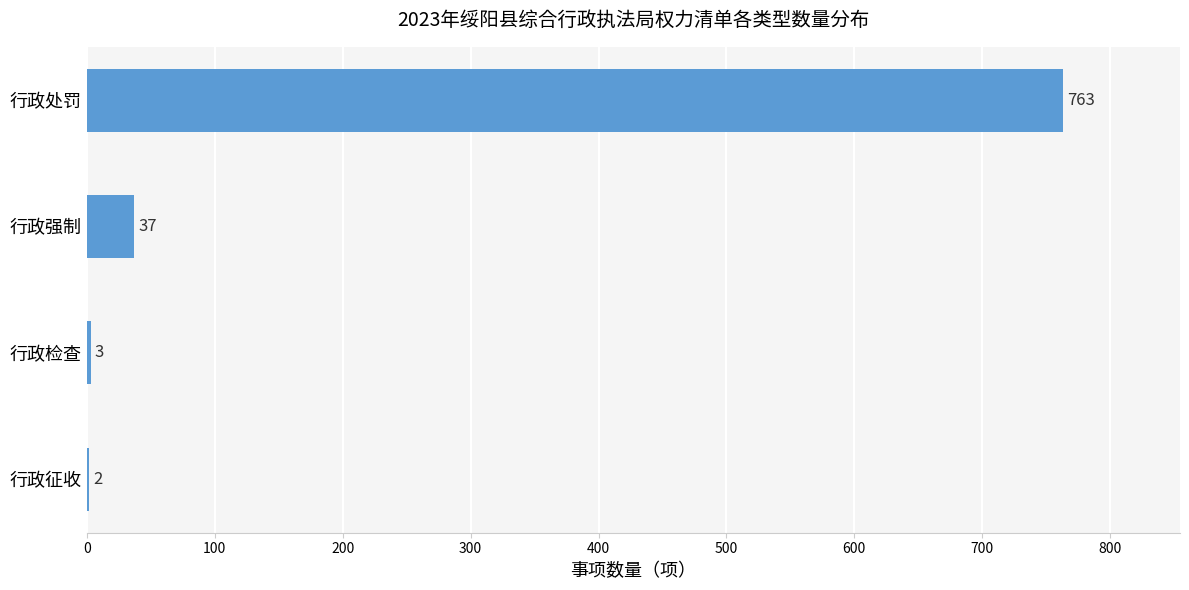

At which label is the value closest to 382?

行政强制